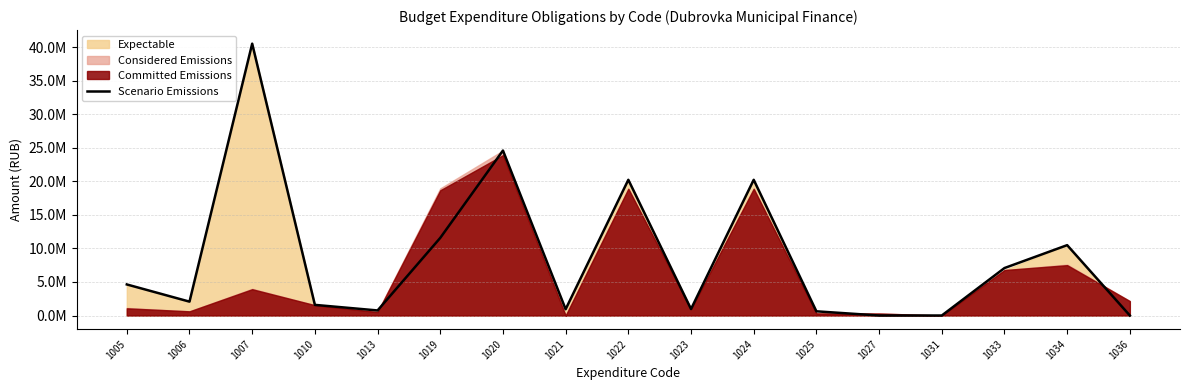

What is the value of the 5th point from the left?

753246.1